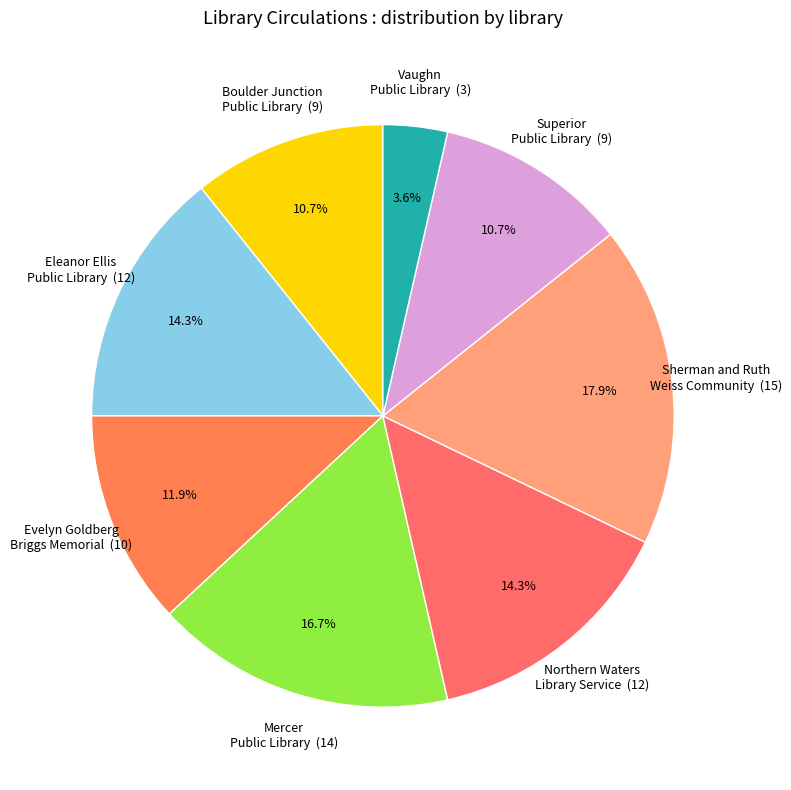

Which slice is the largest?

Sherman and Ruth Weiss Community